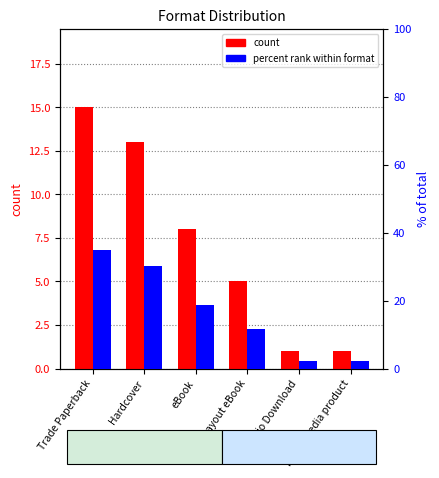

Reading left to right, extract all data points from this chart.

count: 15.0	13.0	8.0	5.0	1.0	1.0
percent: 34.9	30.2	18.6	11.6	2.3	2.3